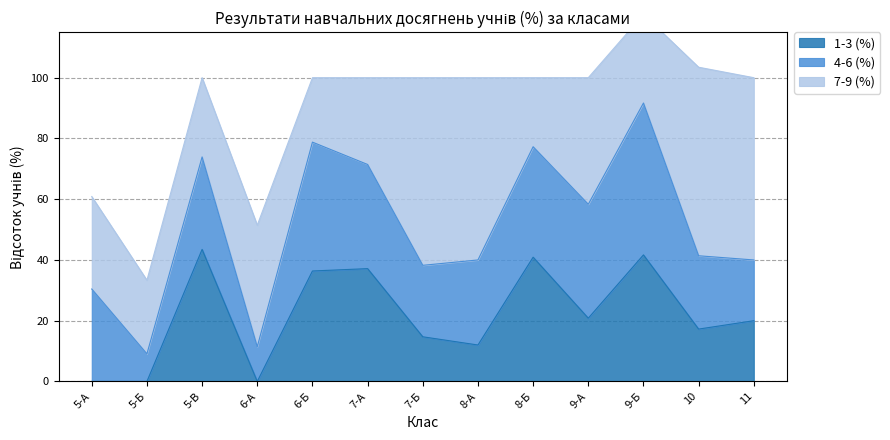

Where does the 1-3 (%) series first go above 20?

5-В